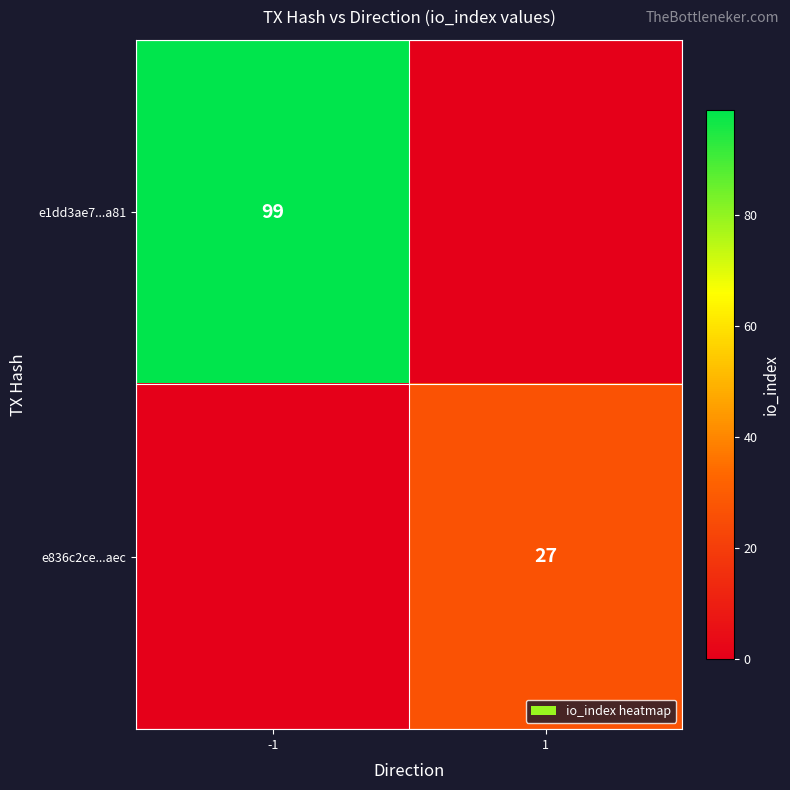

The e1dd3ae7...a81 series shows 32 at -1. True or false?

False